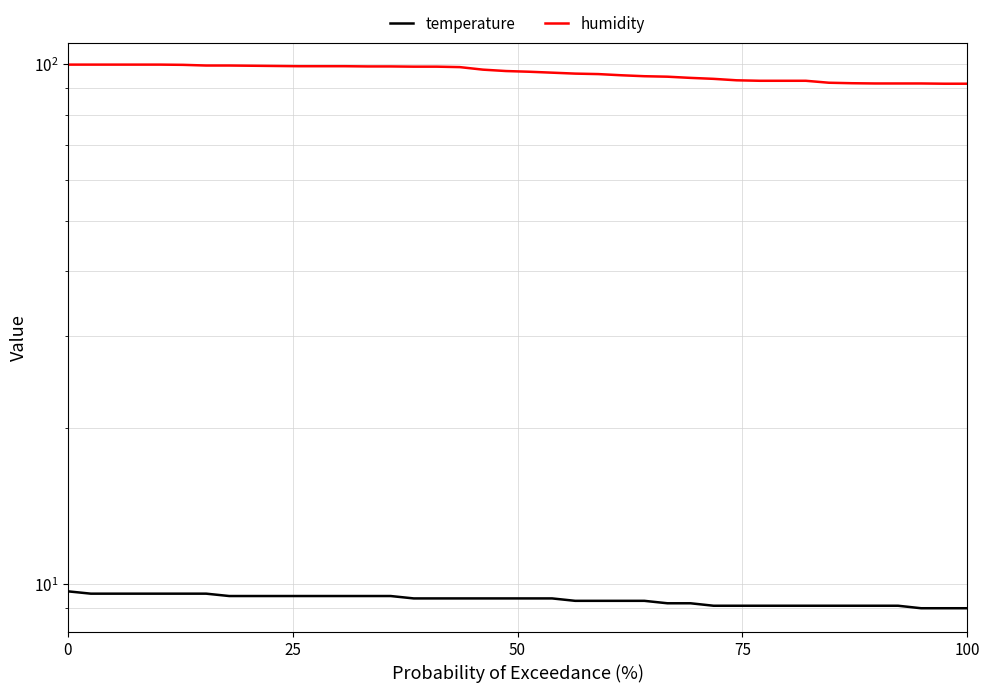

What is the value of the temperature point at the 19th from the left?

9.4